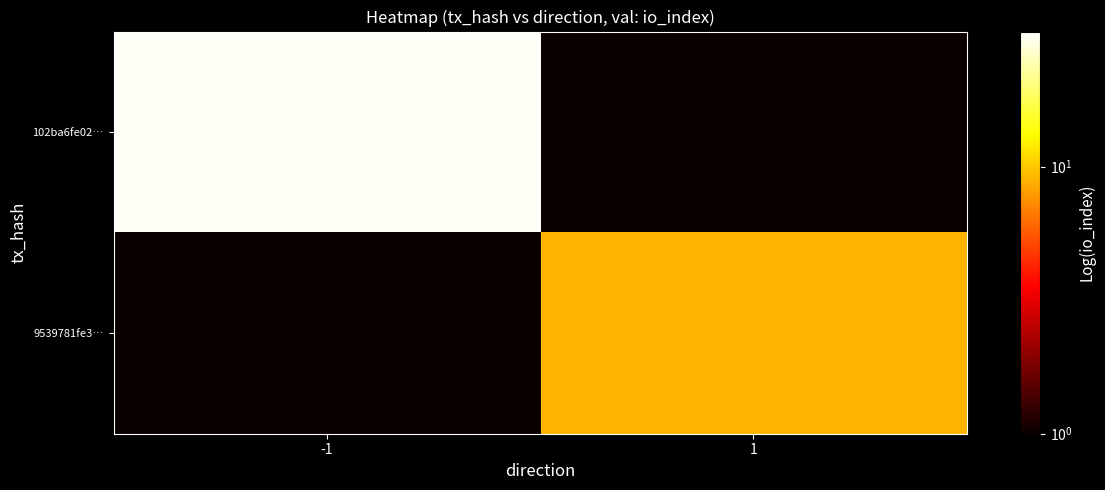

At which category is the sum across all series the highest?

-1